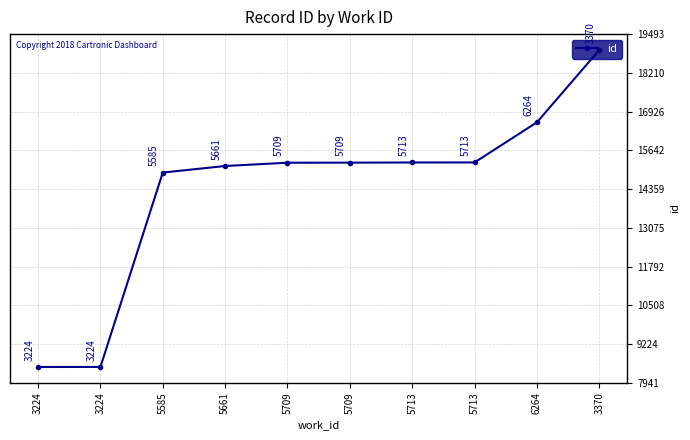

Is it true that the value at 5713 is 4611?

False